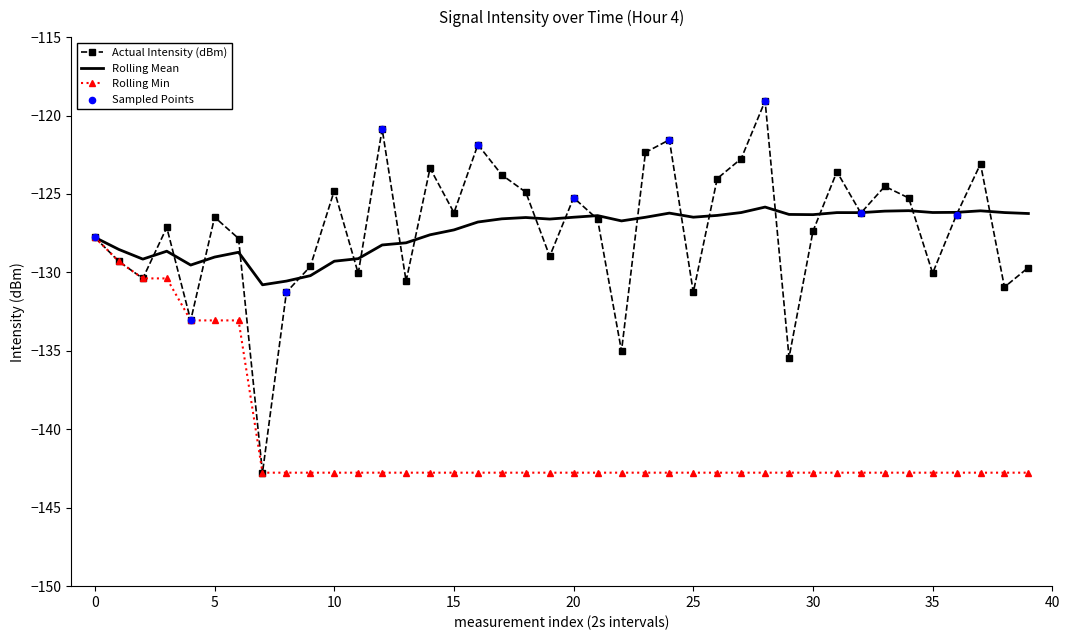

What is the minimum value shown in the chart?

-142.8